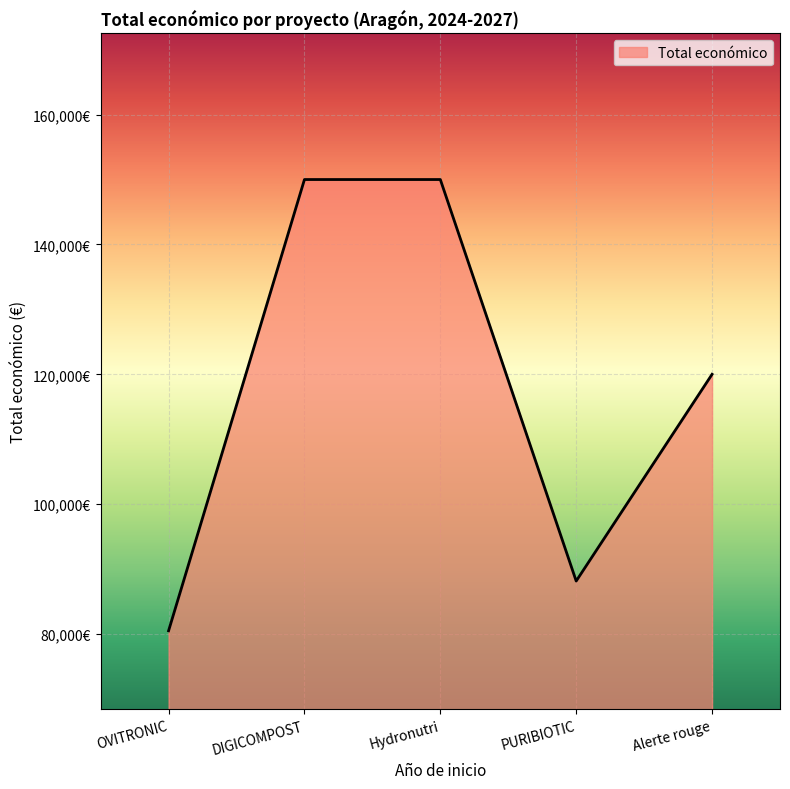

At which category does the data reach its first local valley?

PURIBIOTIC